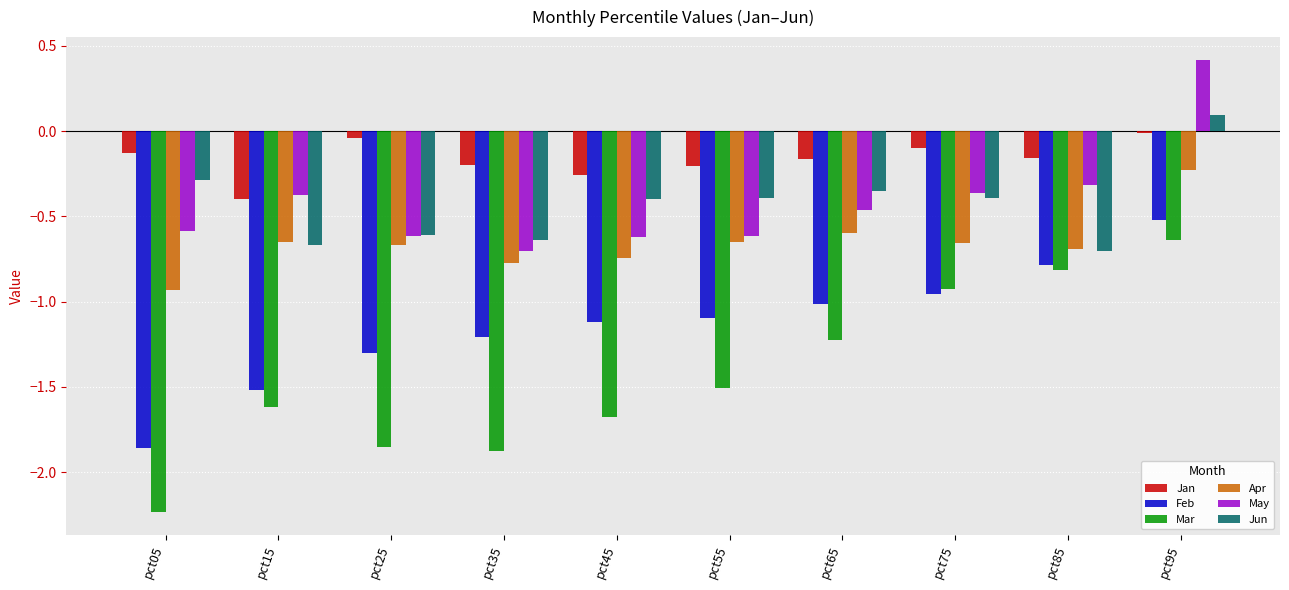

Which series has the largest total across all categories?

Jan